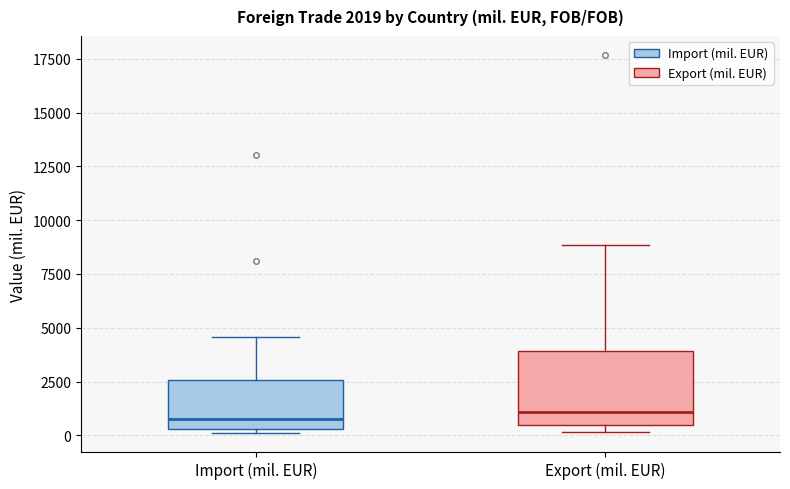

Which box is the tallest, from its lower edge to its upper edge?

Export (mil. EUR)